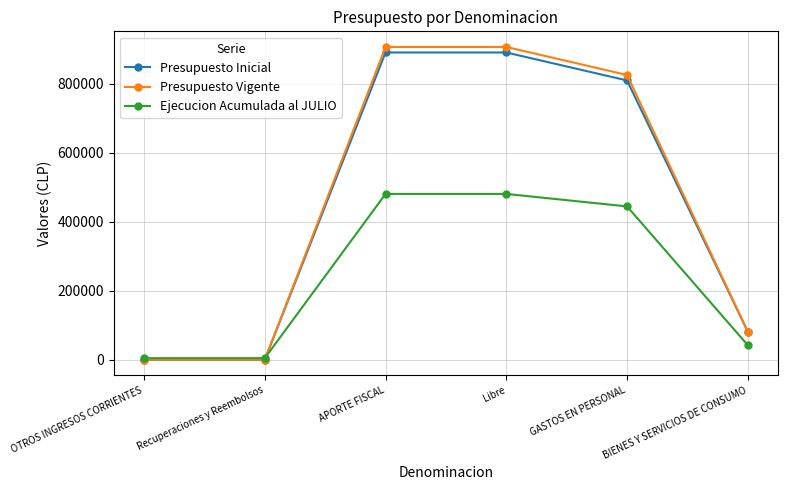

Between Recuperaciones y Reembolsos and Libre, which series saw the biggest shift?

Presupuesto Vigente